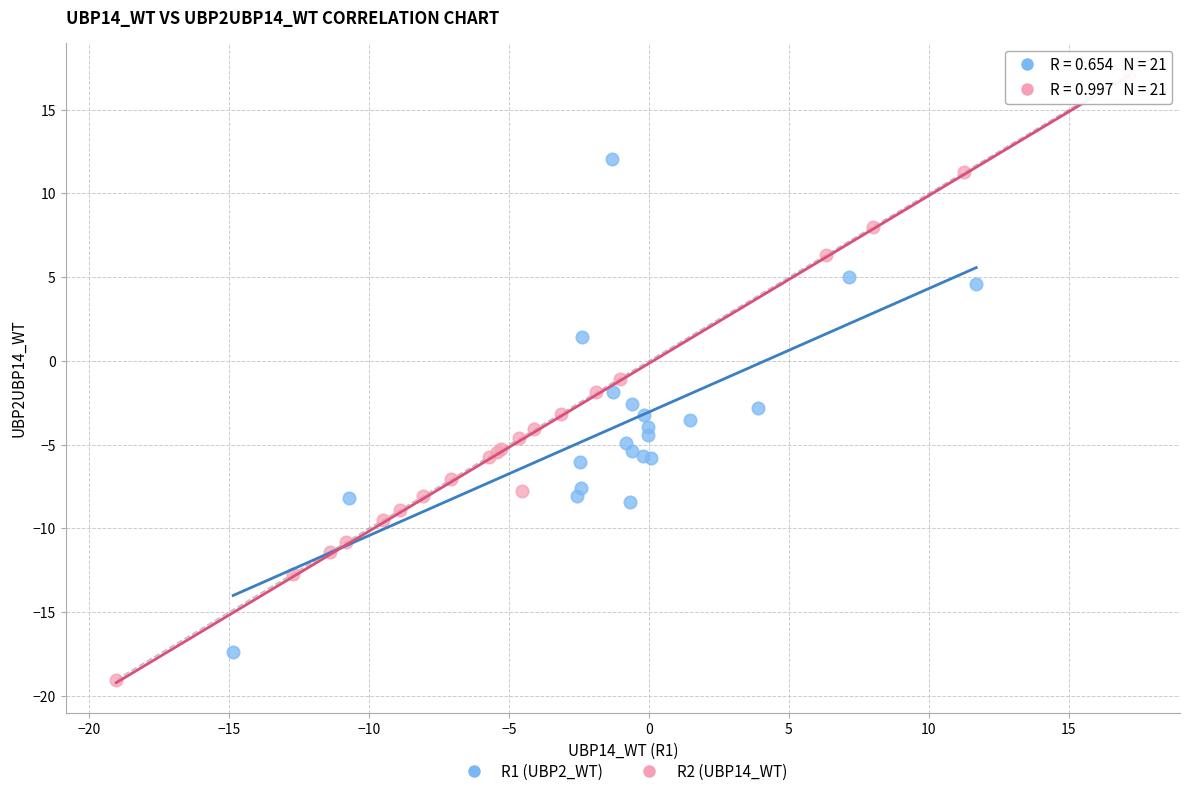

What are all the series names shown in the legend?

R1 (UBP2_WT), R2 (UBP14_WT)